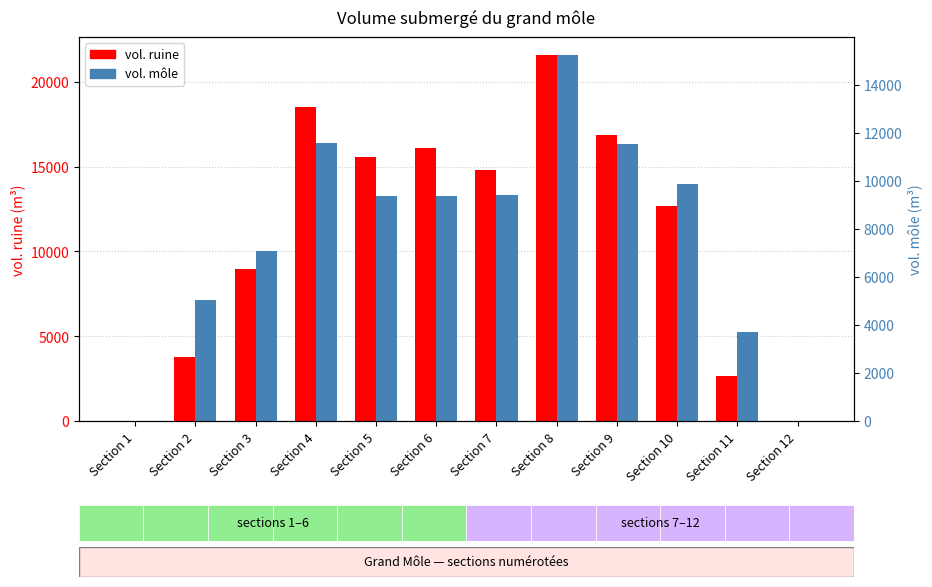

What is the sum of all vol. môle values?

92198.0